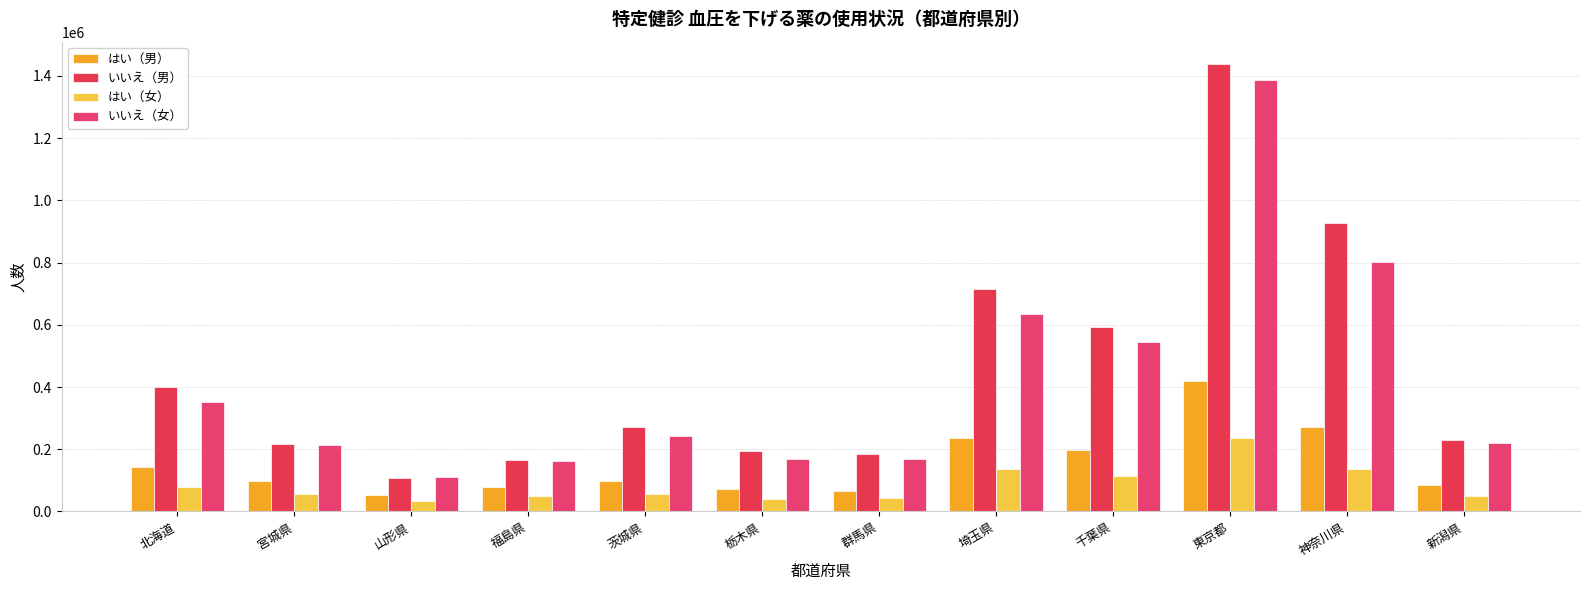

What is the average value of the はい（男） series?

151201